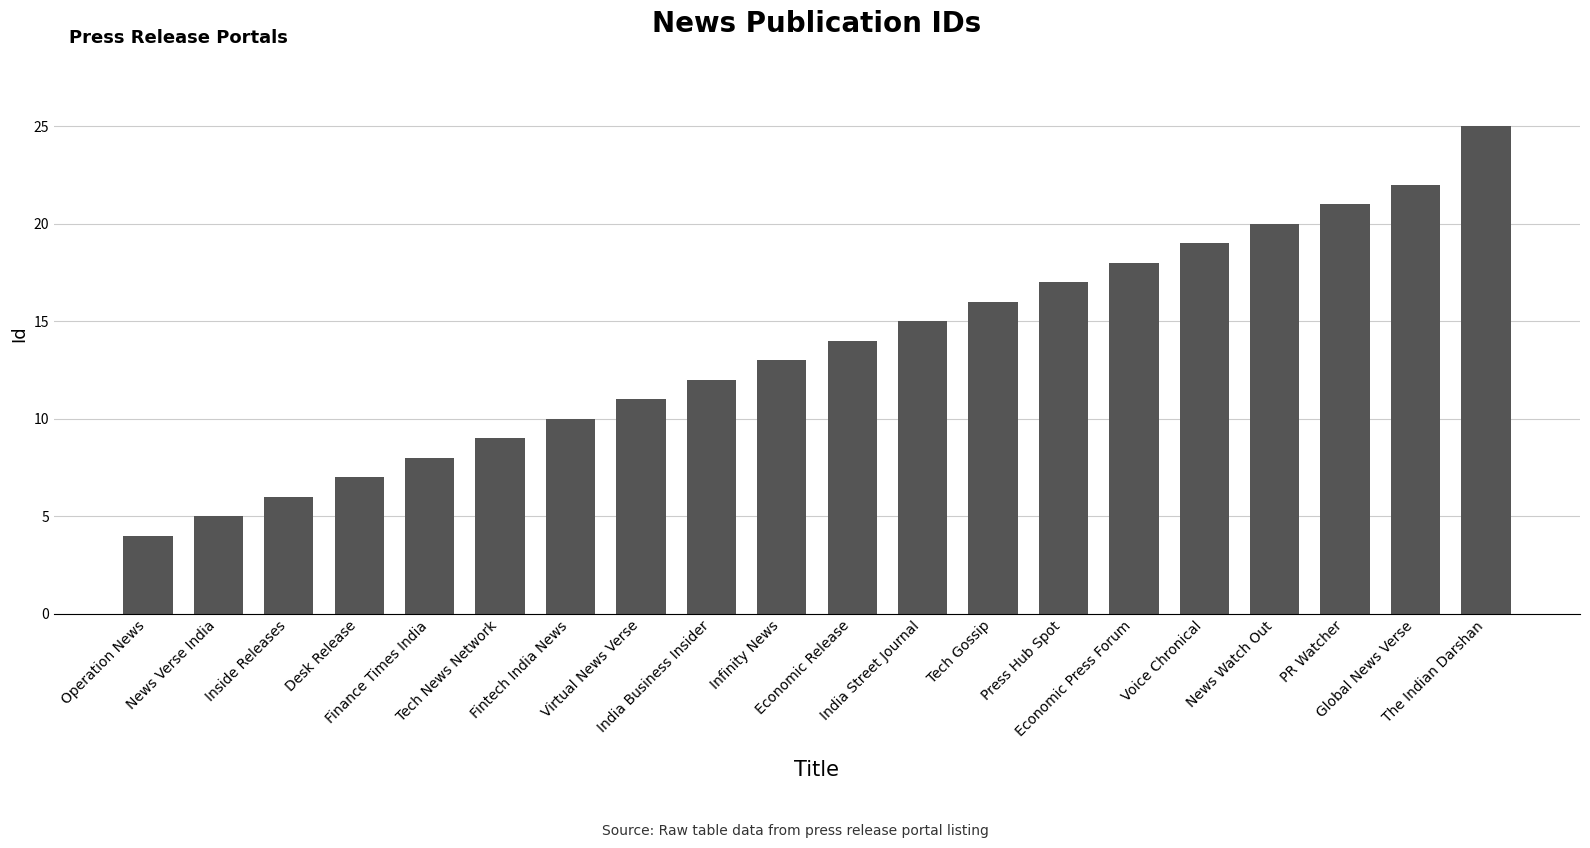

Reading left to right, extract all data points from this chart.

4	5	6	7	8	9	10	11	12	13	14	15	16	17	18	19	20	21	22	25